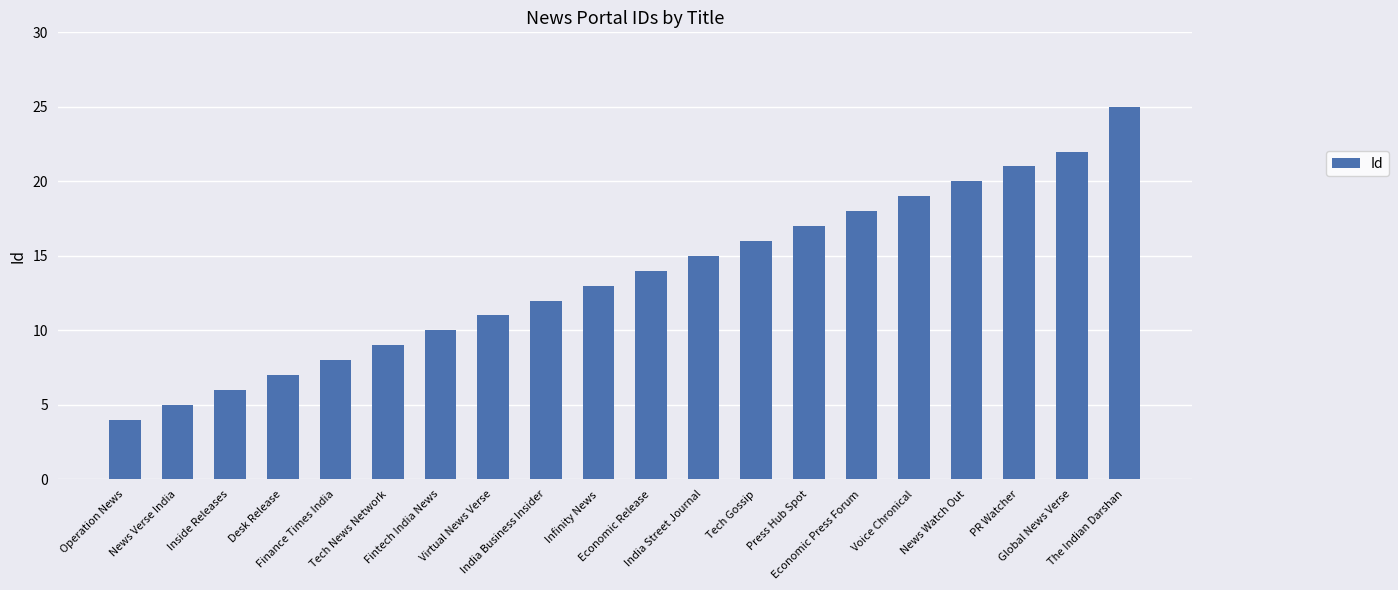

How many data points does each series have?

20